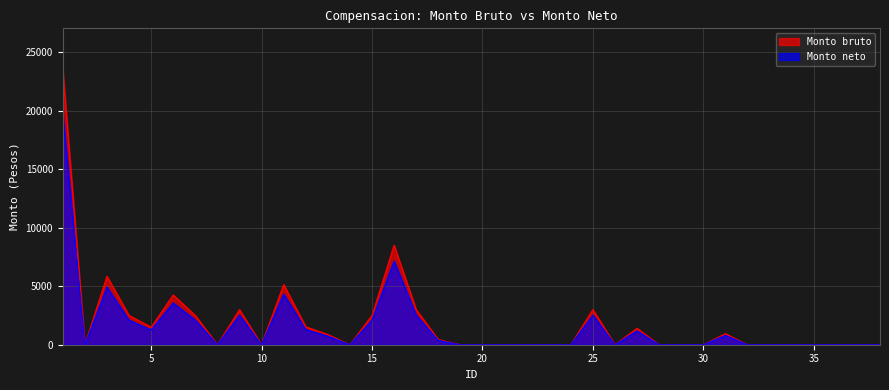

True or false: Monto bruto has more than 2 interior local peaks.

True